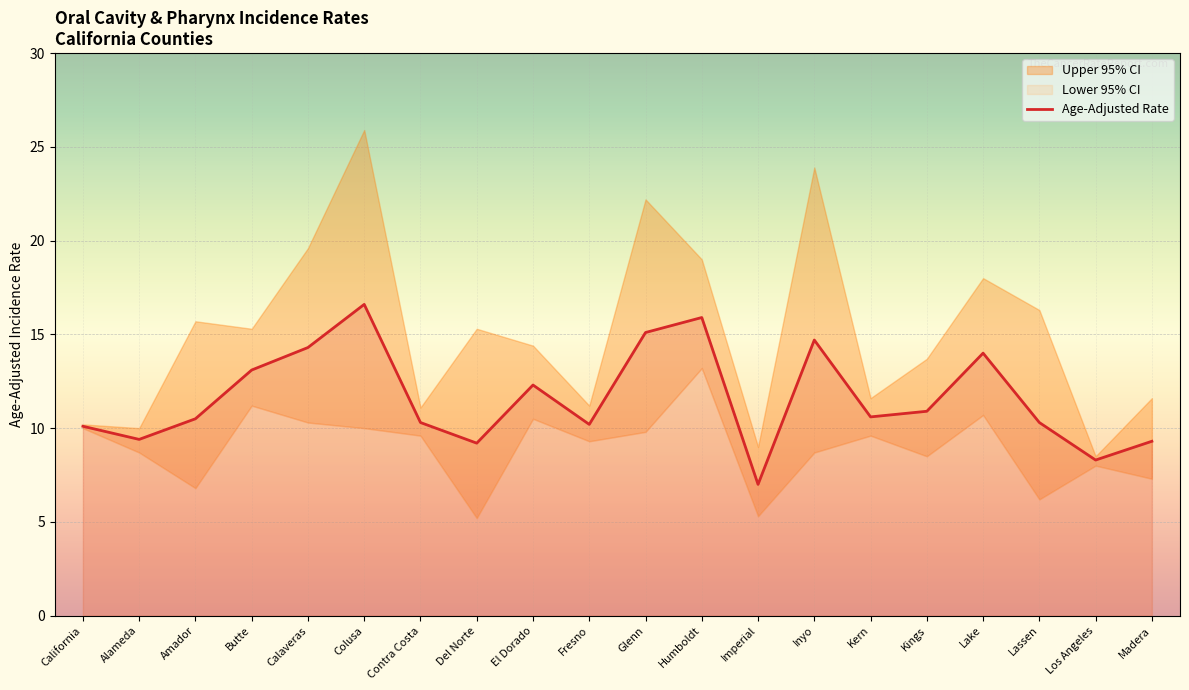

Where is the first local minimum?

Alameda